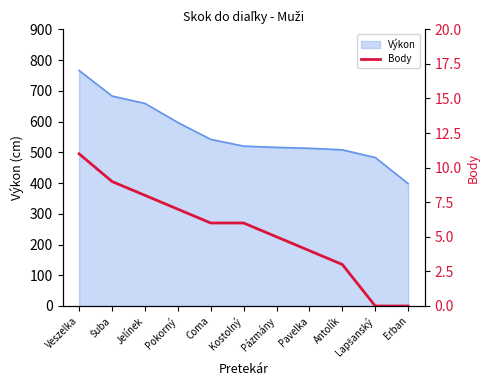

The value of Výkon at Coma is 857. True or false?

False